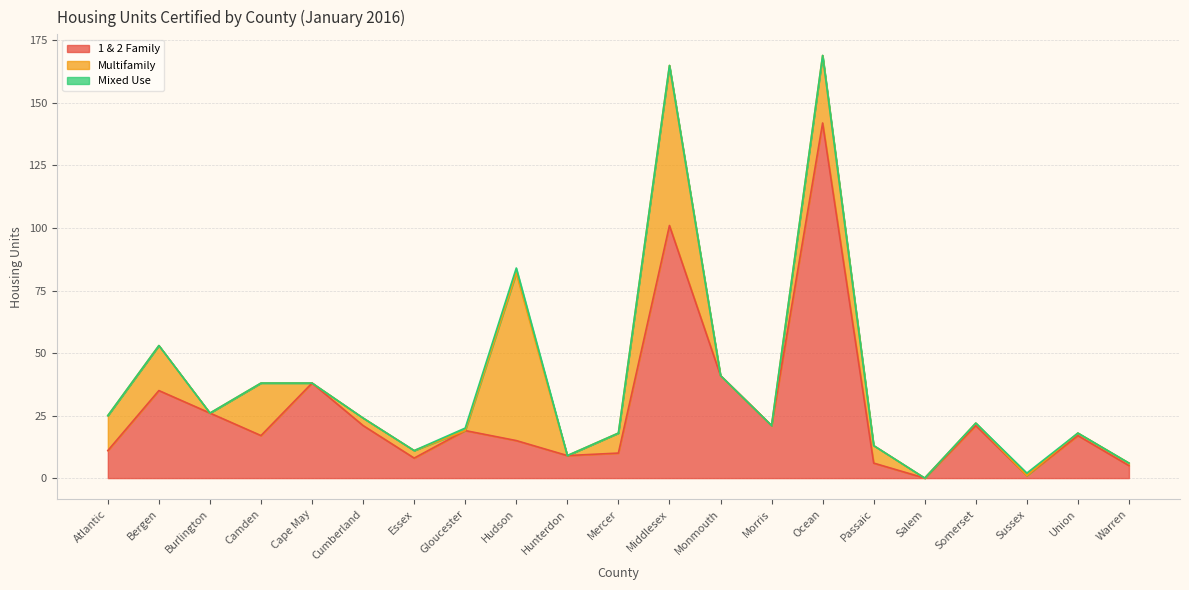

At how many categories does at least one series exceed 33?

6